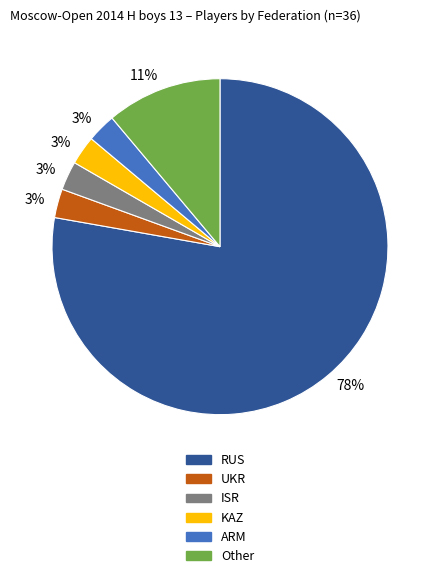

To the nearest percent, what is the average slice percentage?

17%